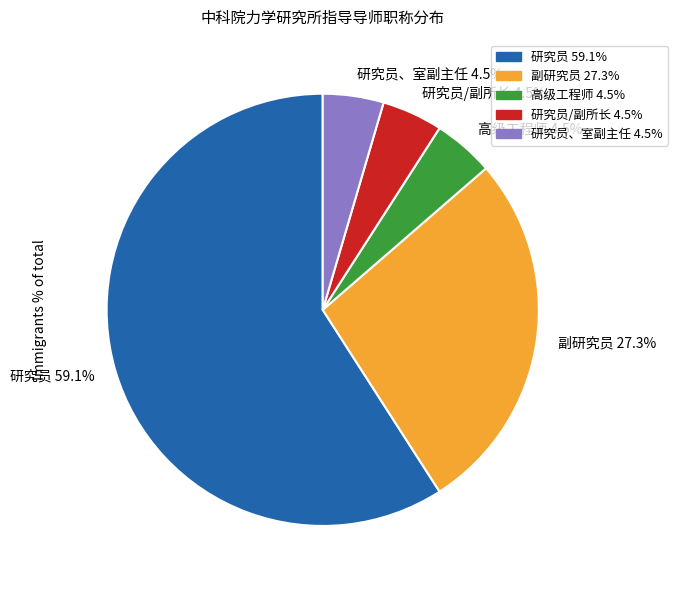

Between 研究员 59.1% and 研究员/副所长 4.5%, which is larger?

研究员 59.1%